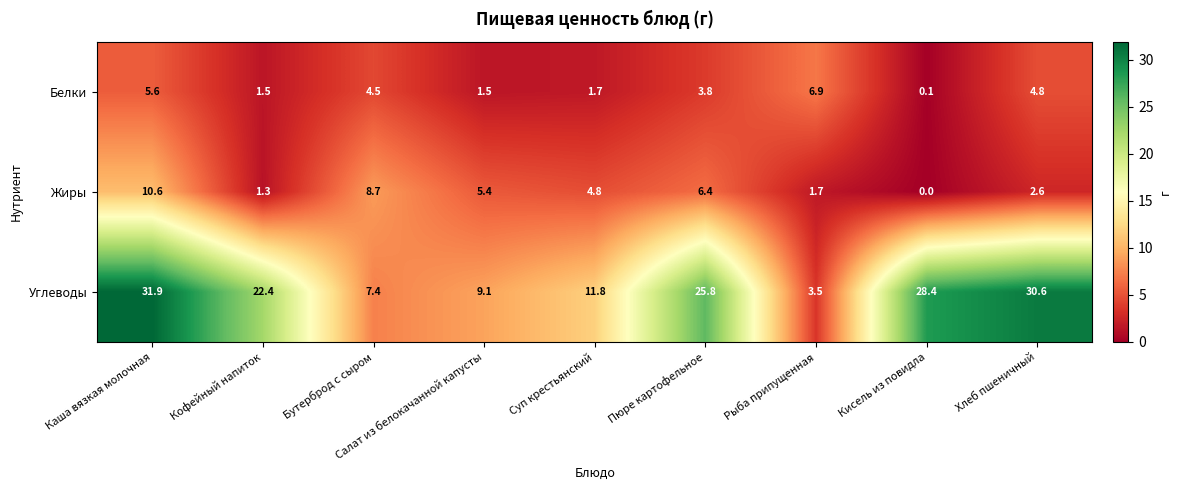

Where is Углеводы nearest to the value 17?

Суп крестьянский